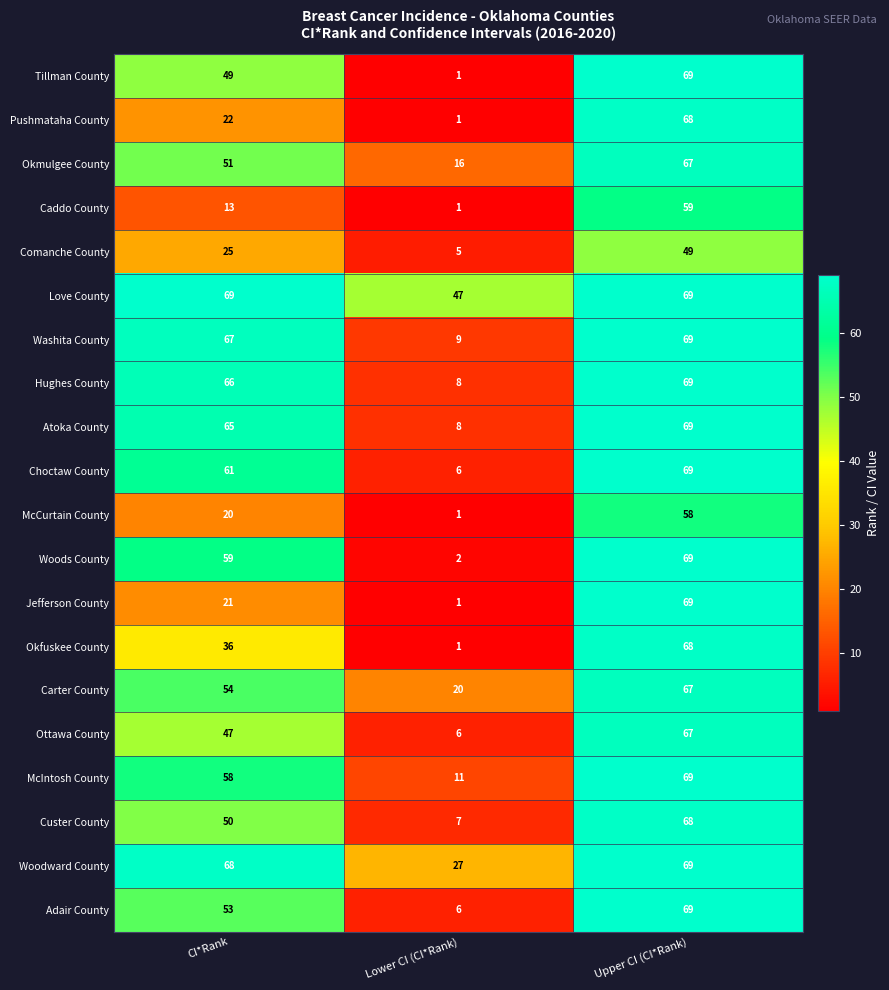

What is the spread (max minus min) of values at Lower CI (CI*Rank)?

46